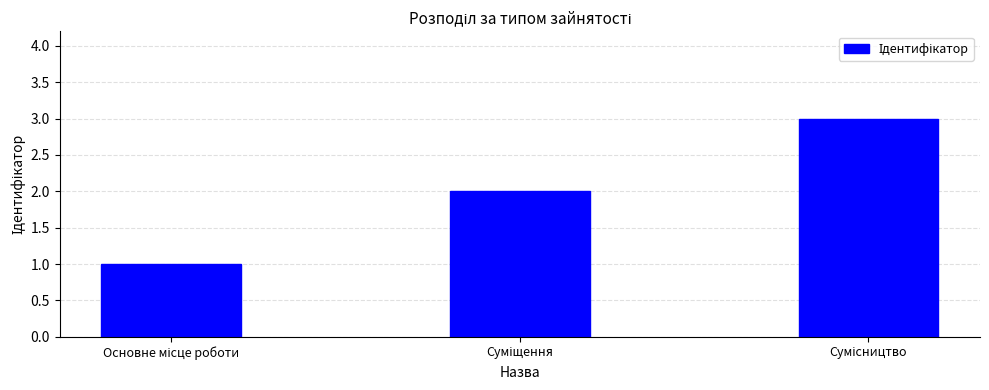

What is the greatest value displayed?

3